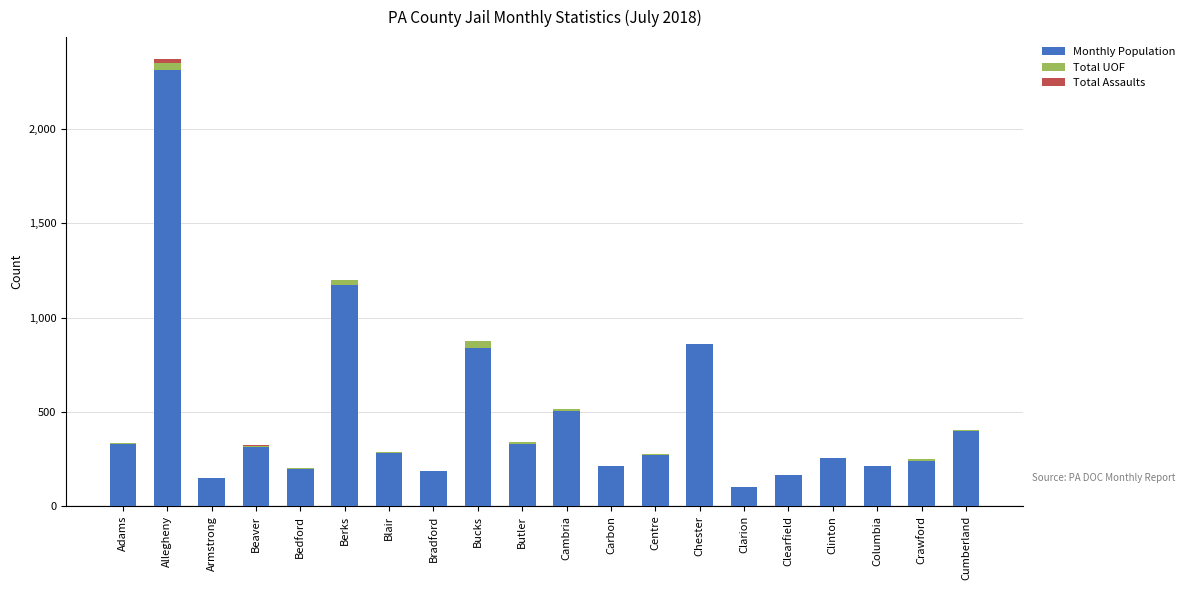

Are the bars grouped side by side (vs. stacked)?

No